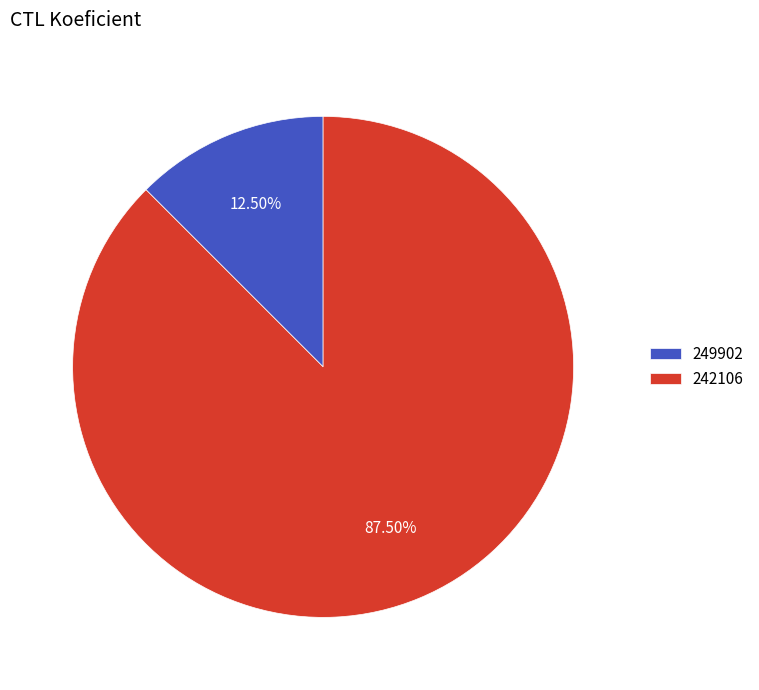

What is the largest slice in the pie chart?

242106